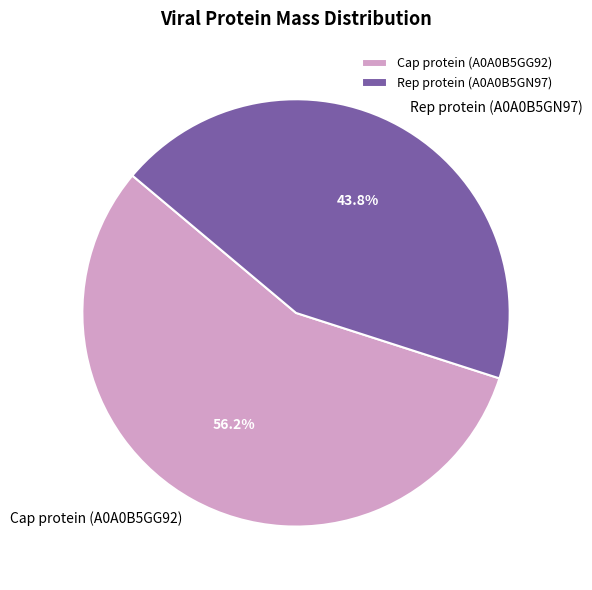

To the nearest percent, what is the combined percentage of Cap protein (A0A0B5GG92) and Rep protein (A0A0B5GN97)?

100%